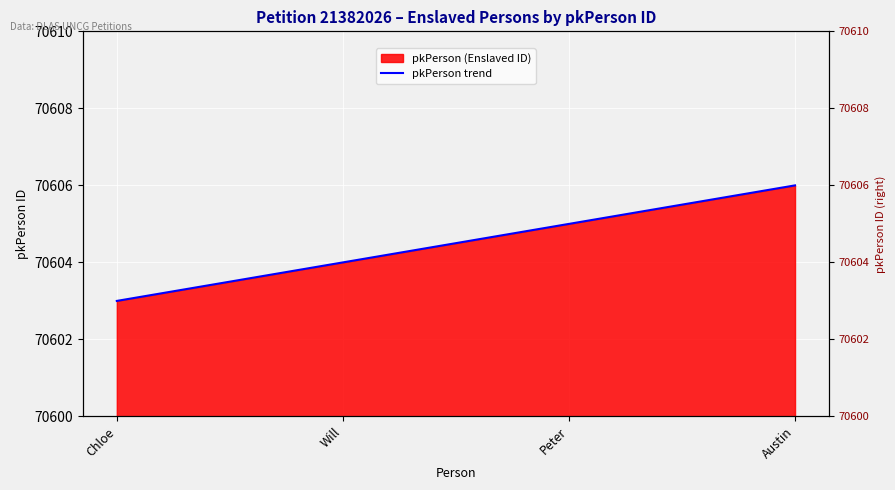

The value at Chloe is 120632. True or false?

False